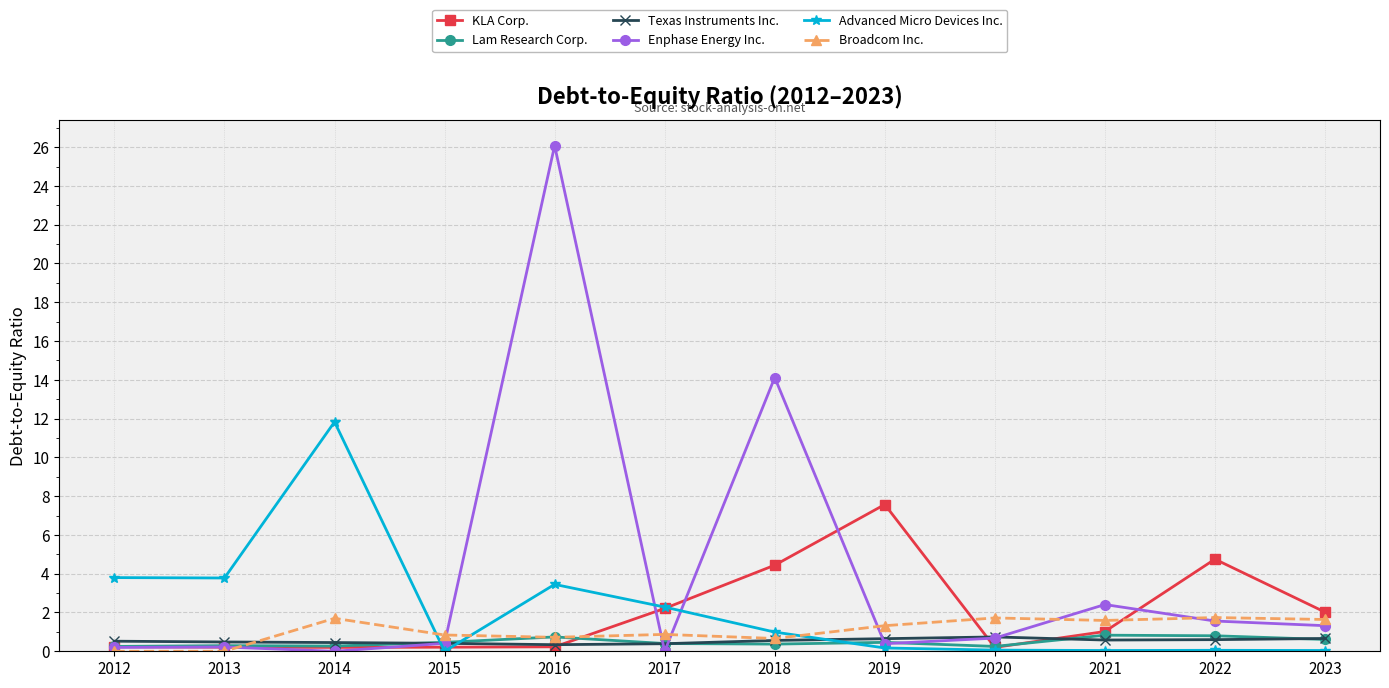

What is the average value of the Enphase Energy Inc. series?

3.9